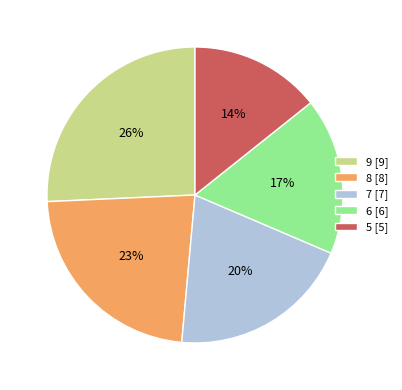

The 5 [5] slice represents 23% of the pie. True or false?

False